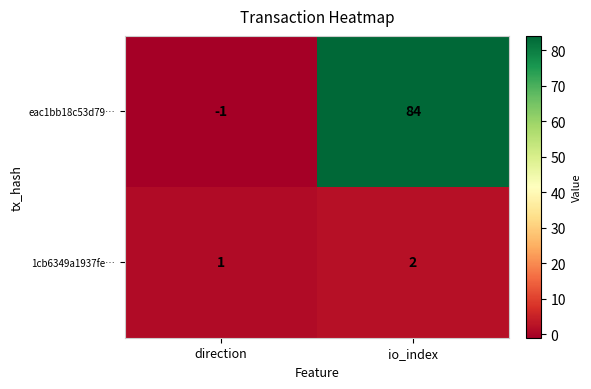

True or false: 1cb6349a1937fe… has a value of 0 at direction.

False